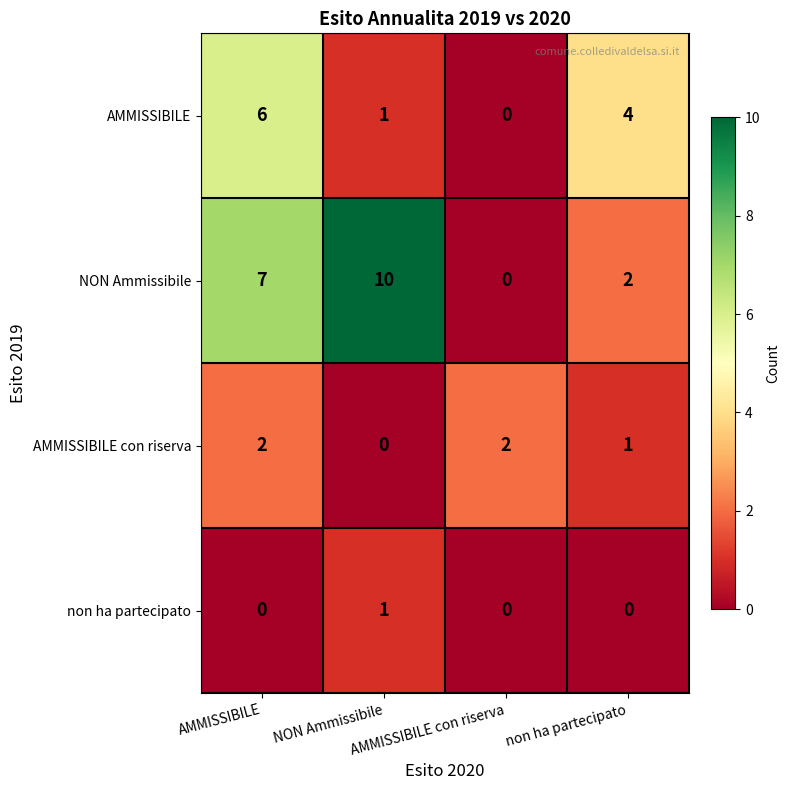

What is the maximum value shown in the chart?

10